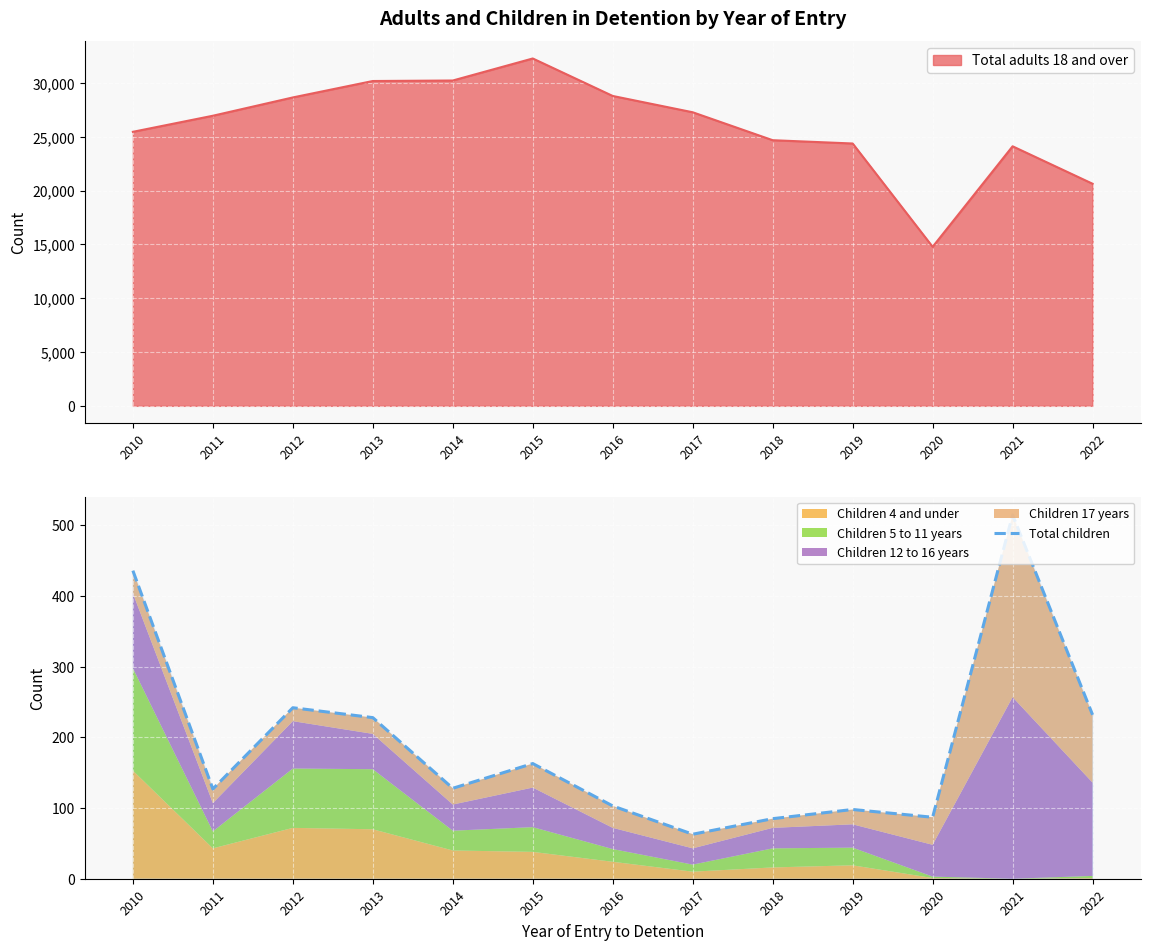

At which category does the chart reach its minimum across all series?

2017